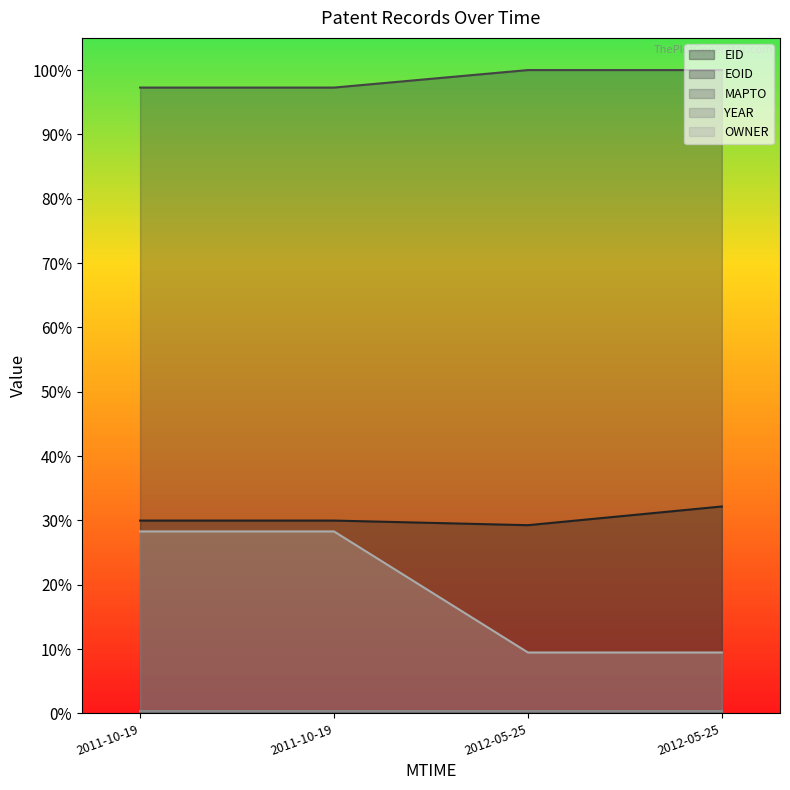

True or false: OWNER and EOID intersect in this chart.

False